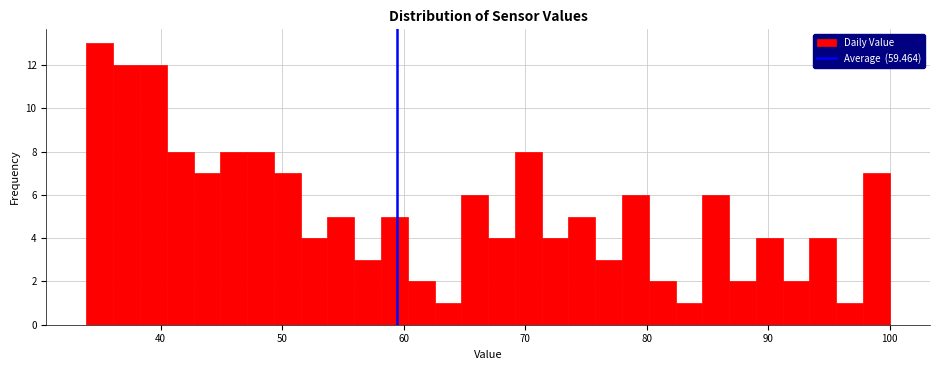

Around what value on the x-axis is the tallest bar? Give the approximate position of its centre, as read against the axis.

35